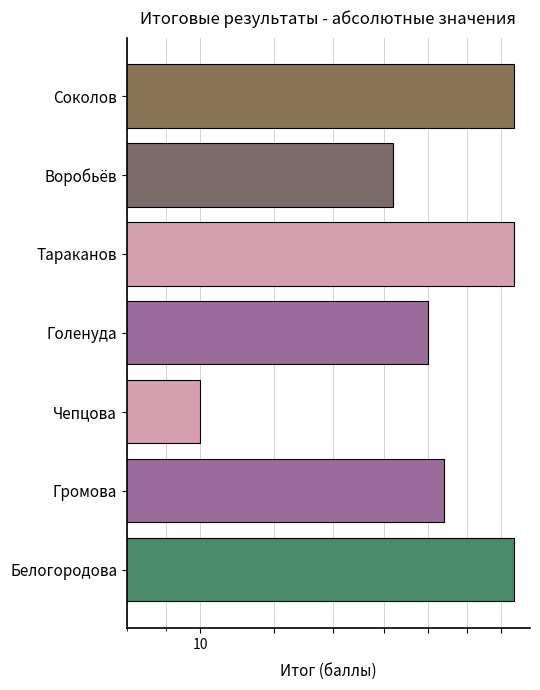

Which has a higher value, Соколов or Громова?

Соколов